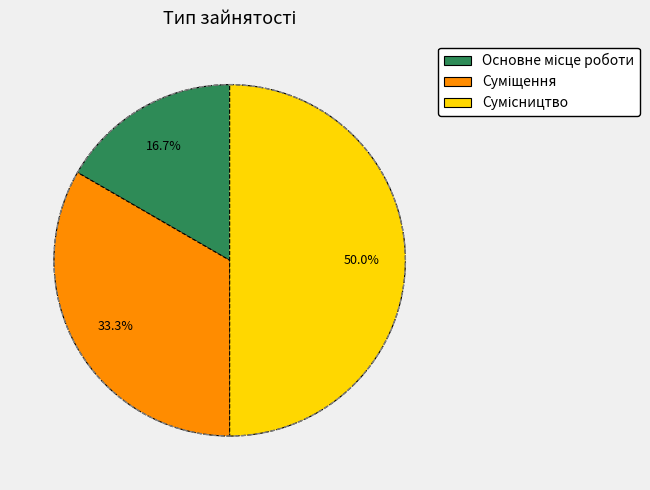

To the nearest percent, what portion does Суміщення represent?

33%